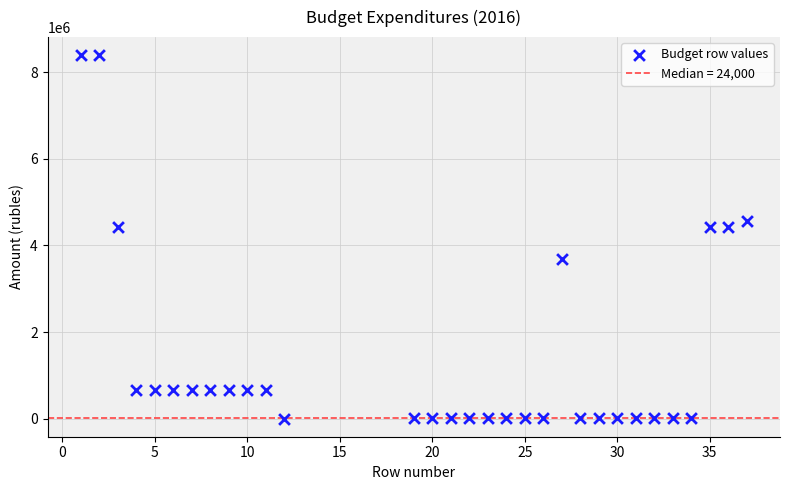

What is the range of X values (max minus min)?

36